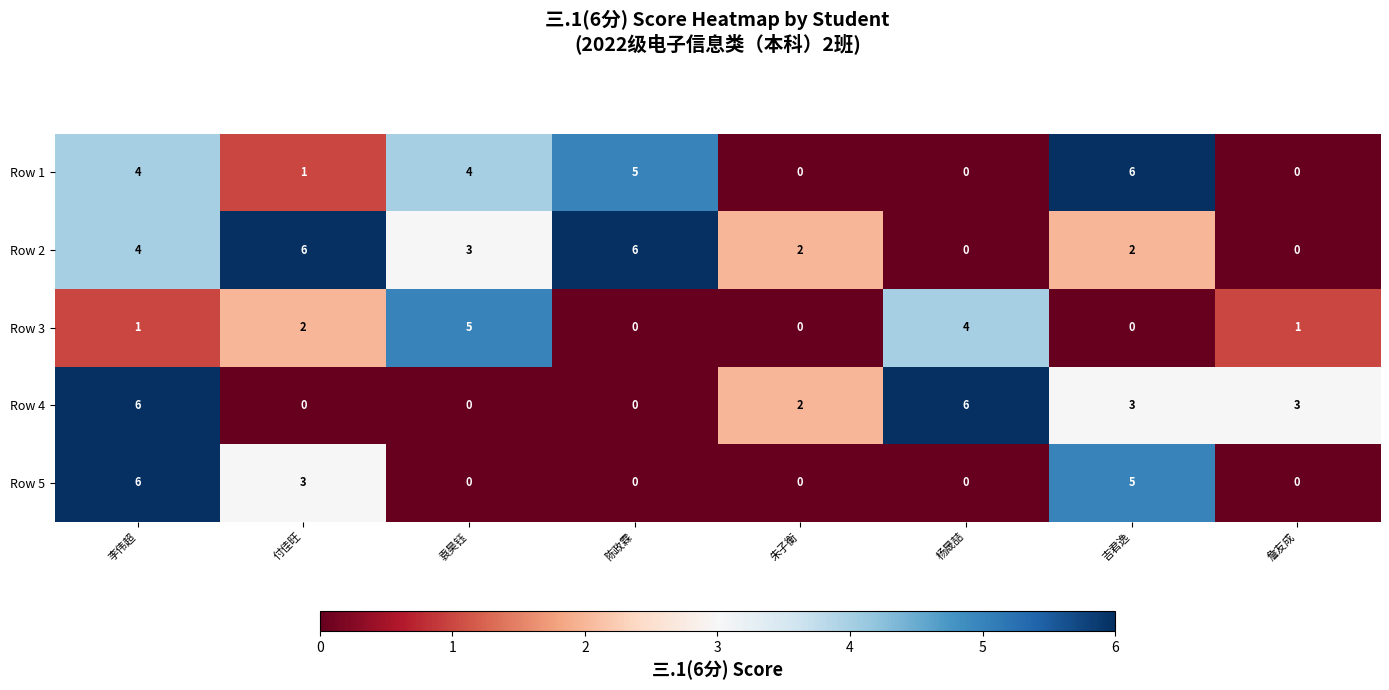

Is it true that Row 3 equals 2 at 李伟超?

False